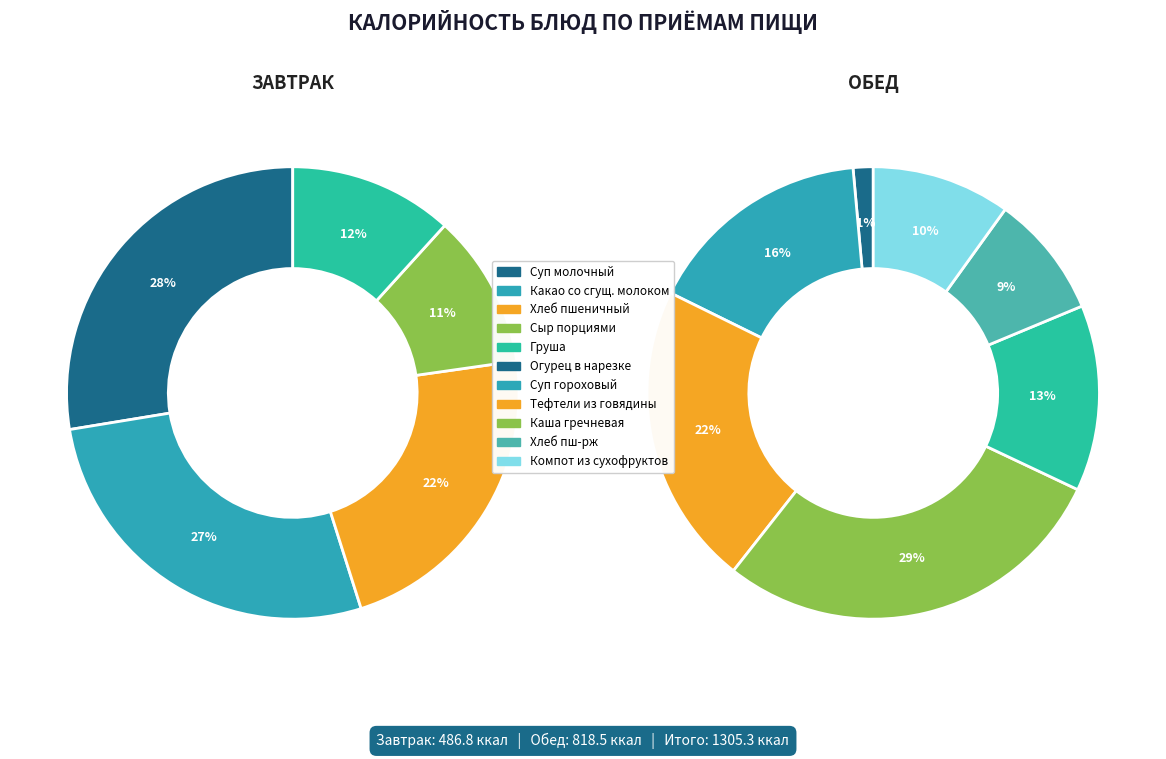

How many slices are in this pie chart?

12